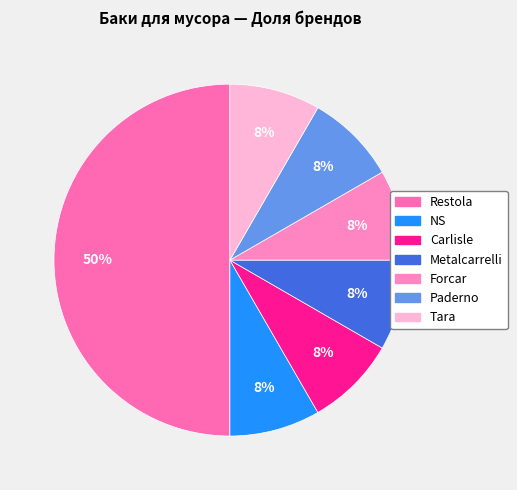

Count the number of slices in the pie.

7